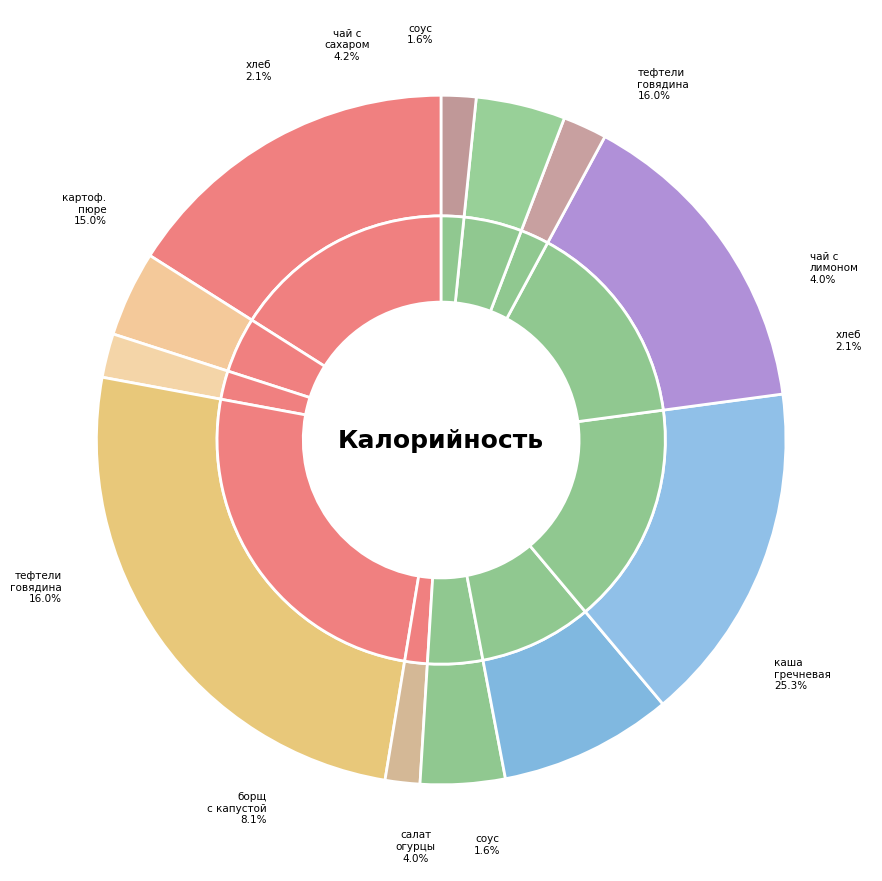

Is there a majority slice in this chart?

No